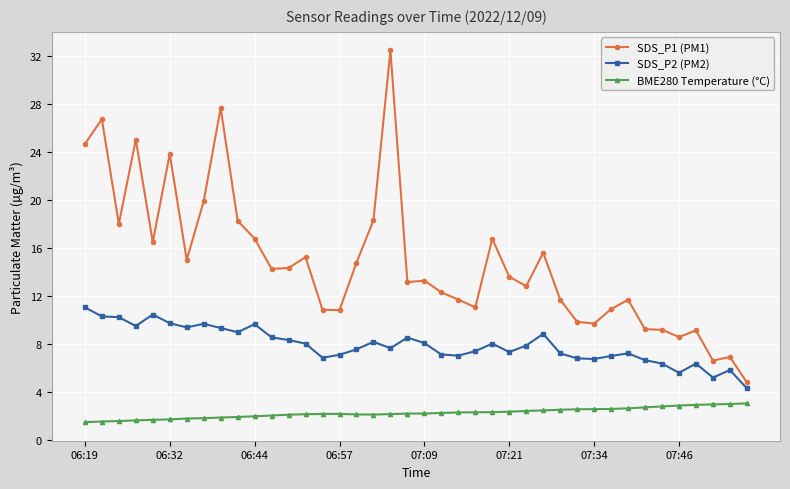

What is the smallest value displayed?

1.5